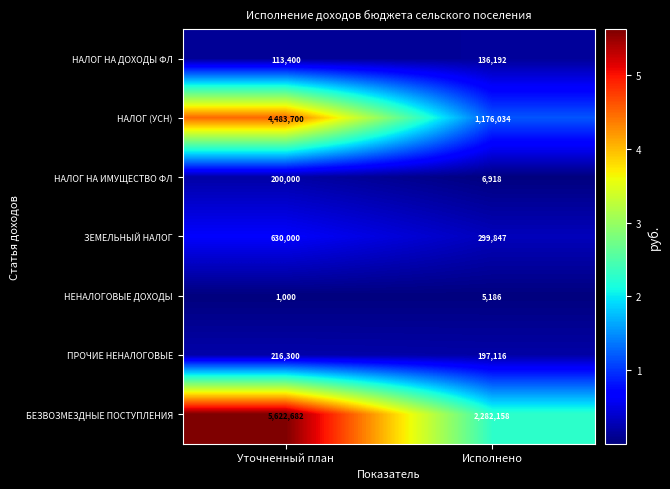

At which category is the sum across all series the highest?

Уточненный план